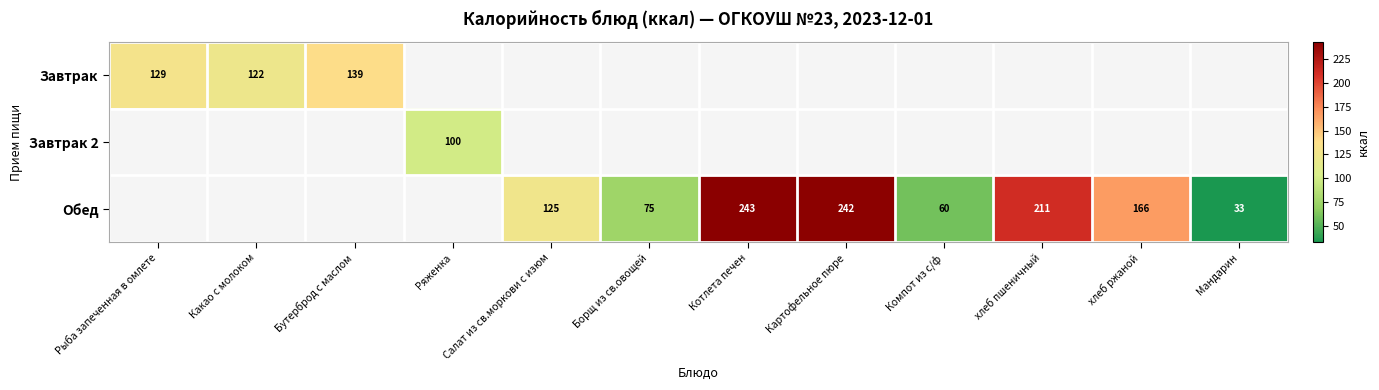

The Завтрак 2 series shows 100 at Ряженка. True or false?

True